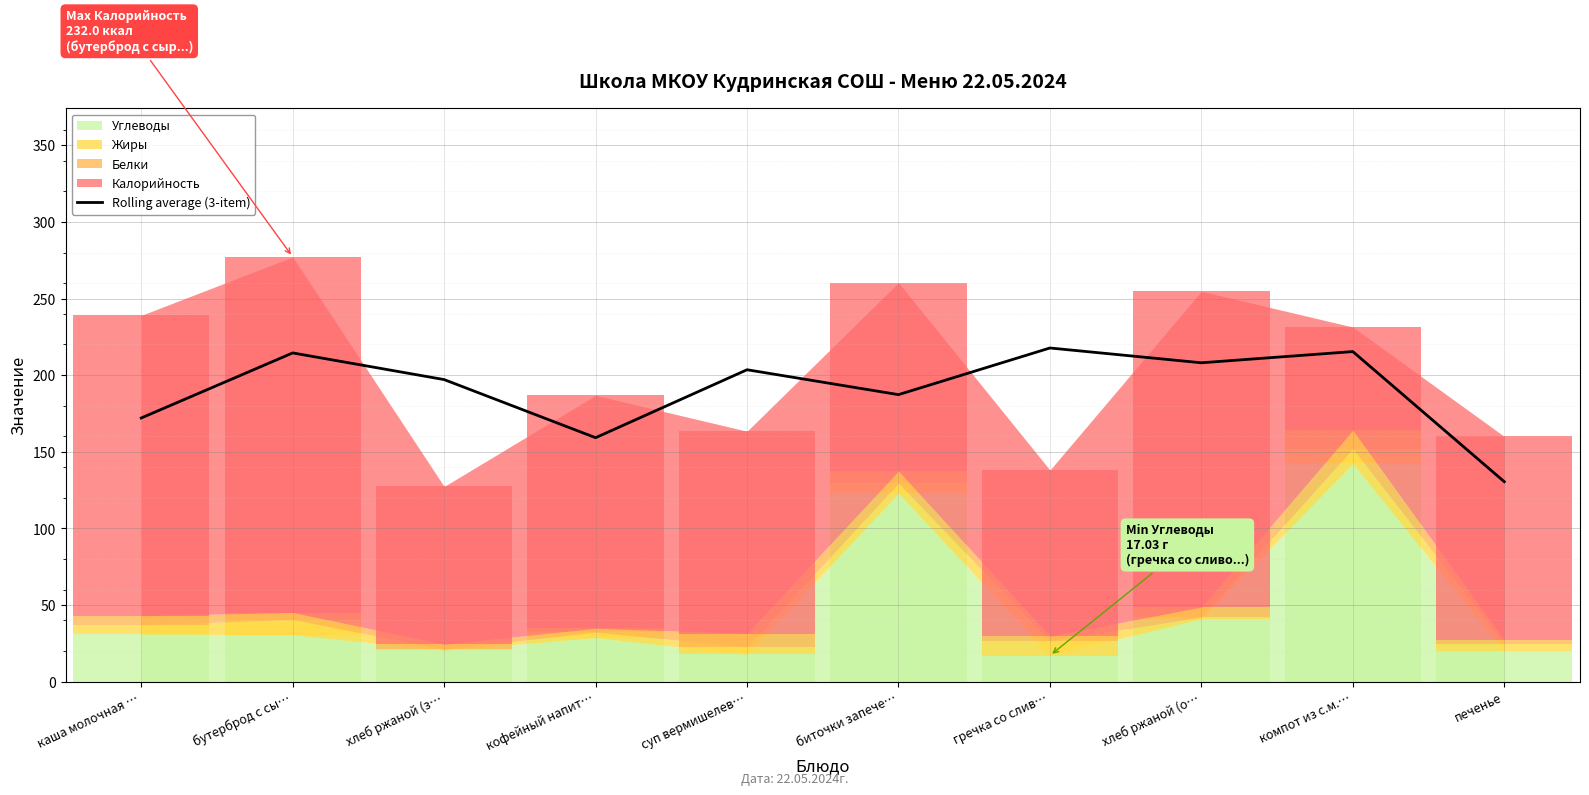

Between компот из с.м.… and хлеб ржаной (з…, which is larger?

компот из с.м.…